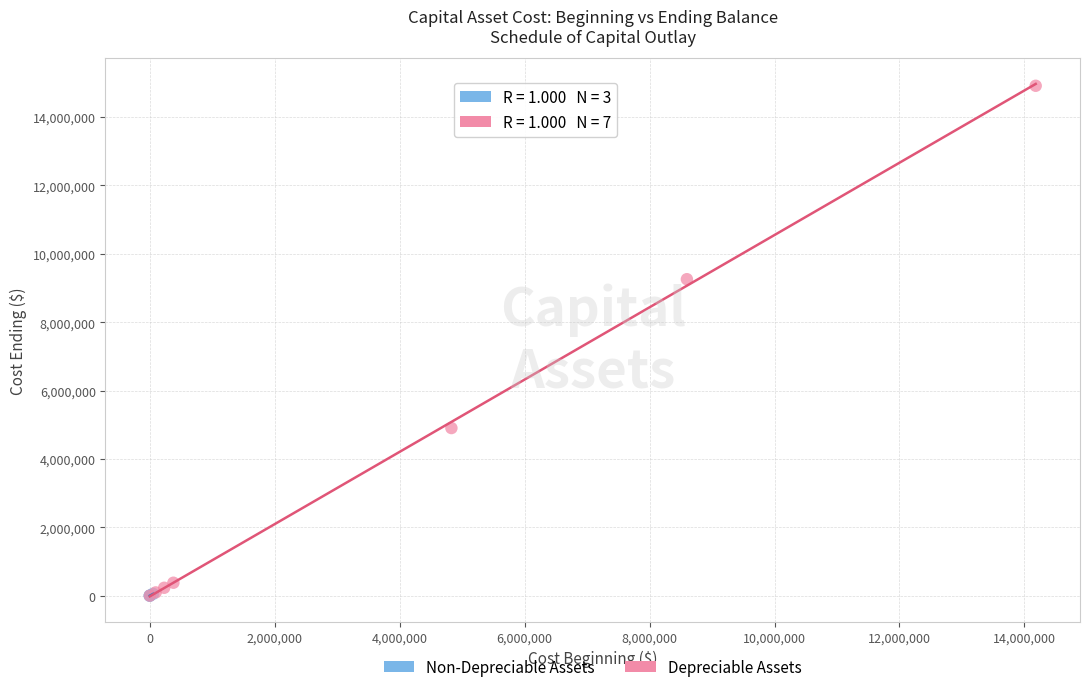

Which series has the largest Y range (max minus min)?

Depreciable Assets